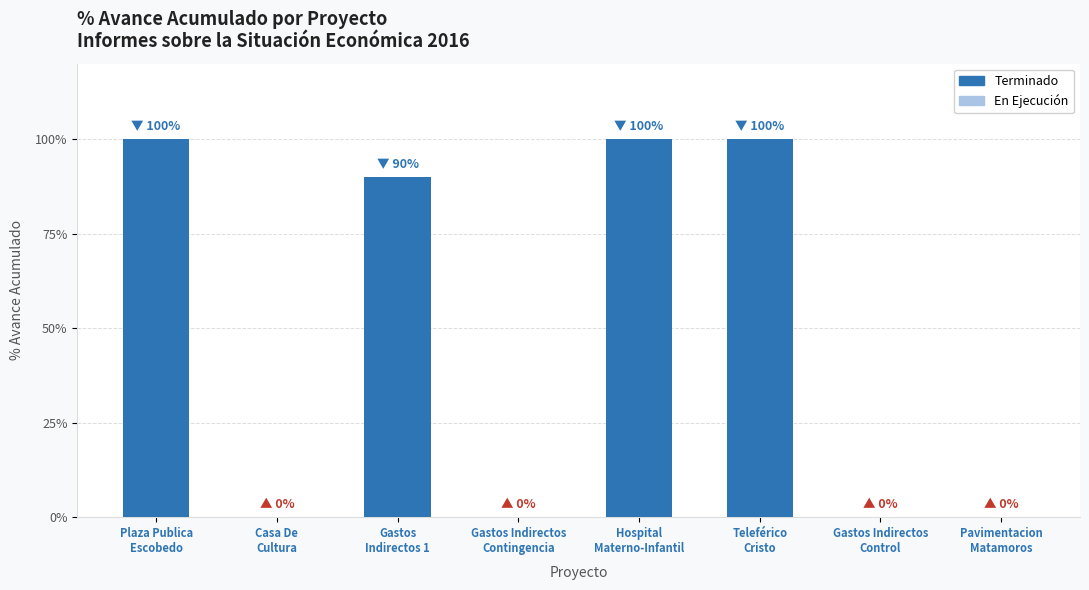

Reading right to left, list all the values displayed in this chart.

0	0	100	100	0	90	0	100